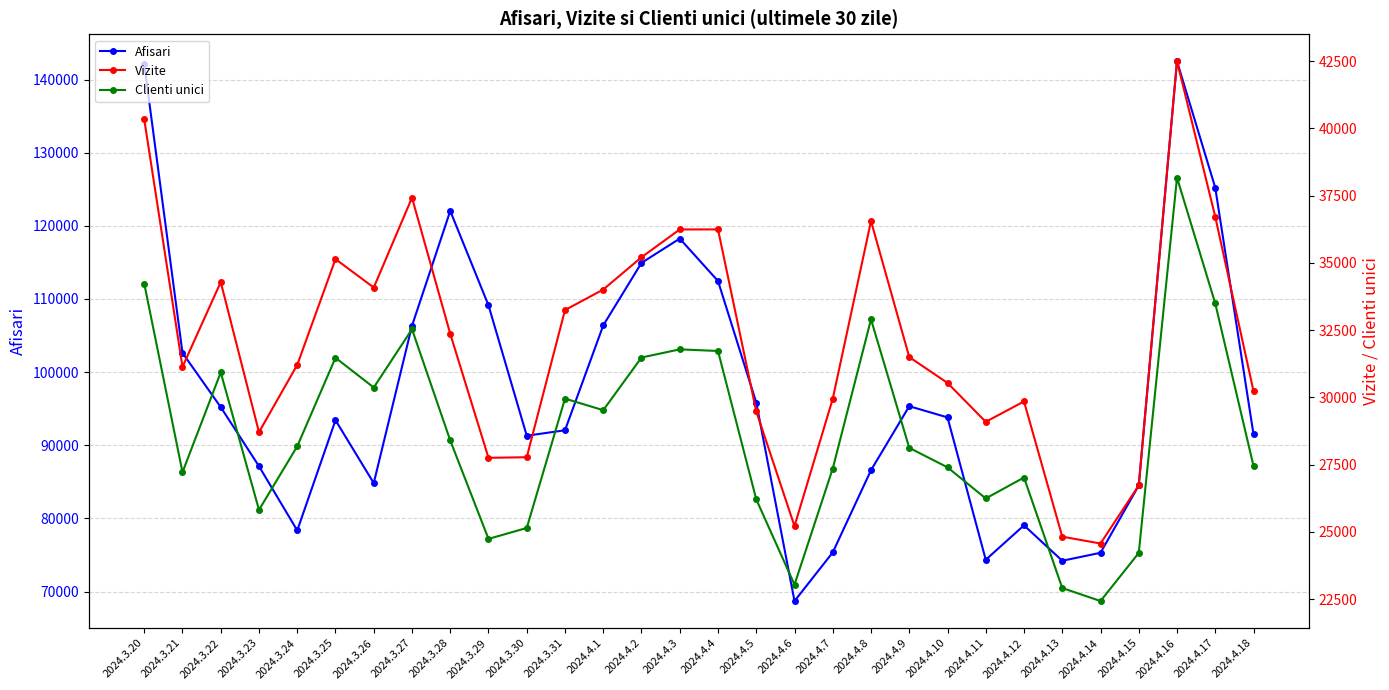

Between 2024.4.5 and 2024.4.13, which series saw the biggest shift?

Afisari